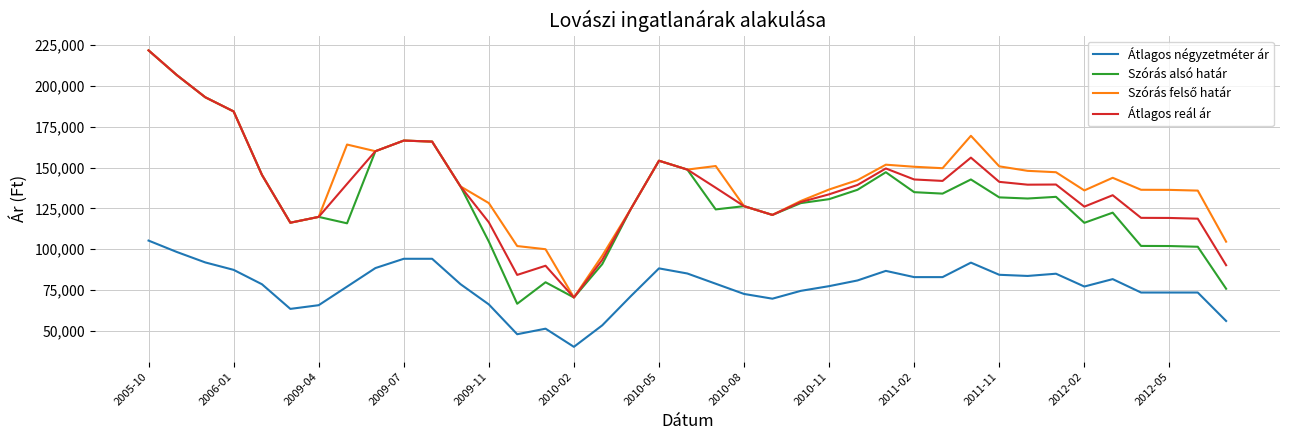

True or false: Átlagos négyzetméter ár and Szórás alsó határ cross at least once.

False